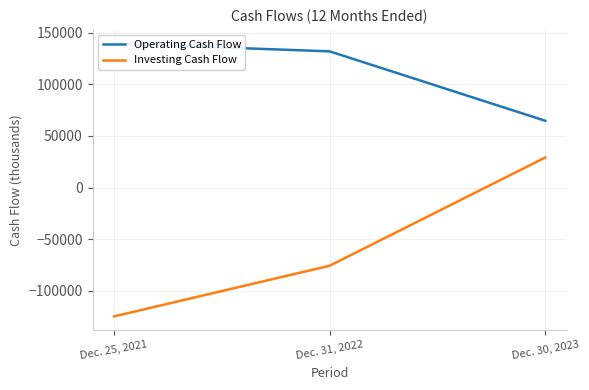

Reading left to right, transcribe all the data shown in this chart.

Operating Cash Flow: 139364	131786	64602
Investing Cash Flow: -124741	-75704	29049